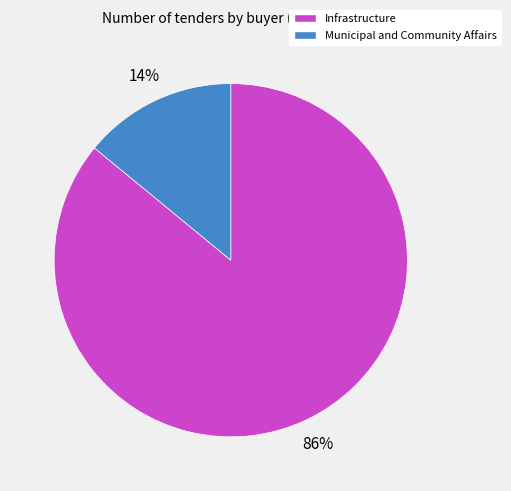

The Infrastructure slice represents 86% of the pie. True or false?

True